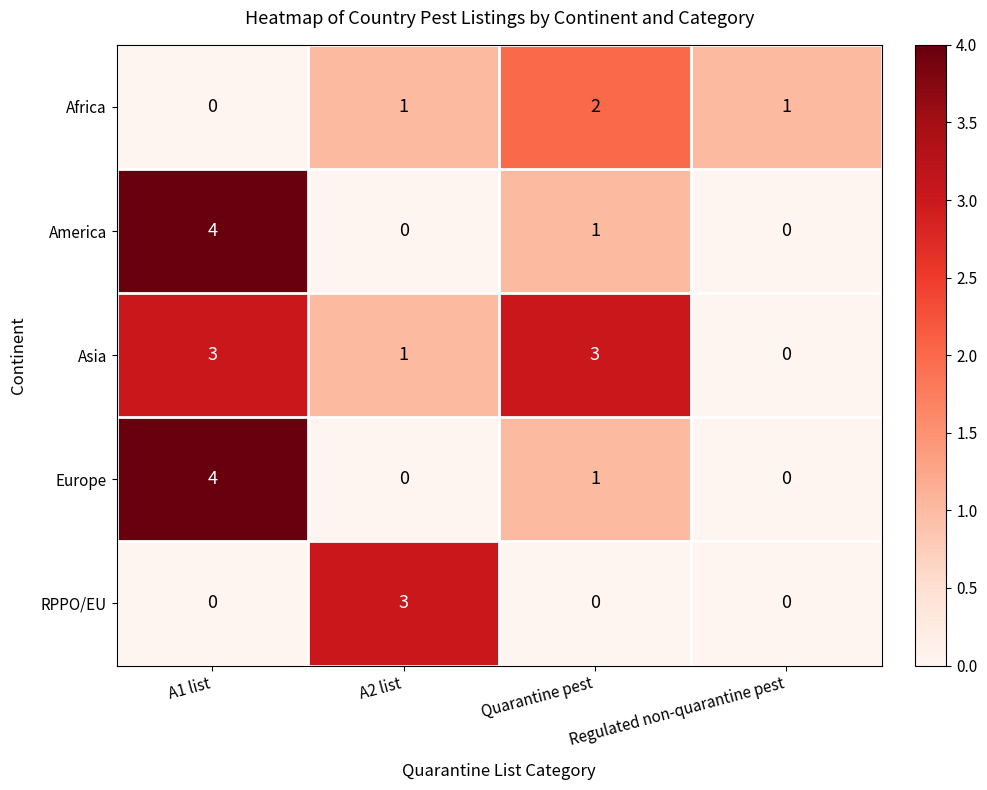

At which category is the sum across all series the highest?

A1 list